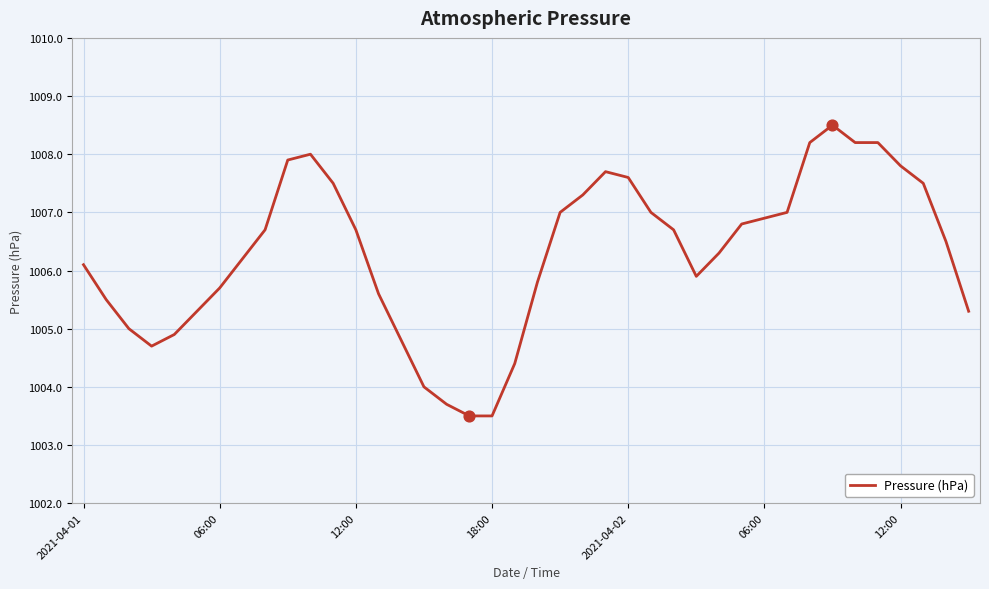

What is the minimum value shown in the chart?

1003.5